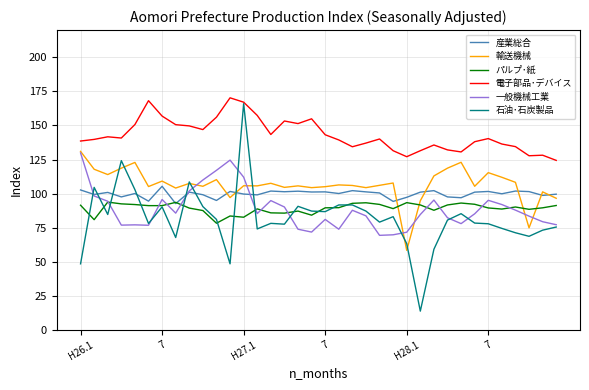

Does the chart display data point markers on the line(s)?

No